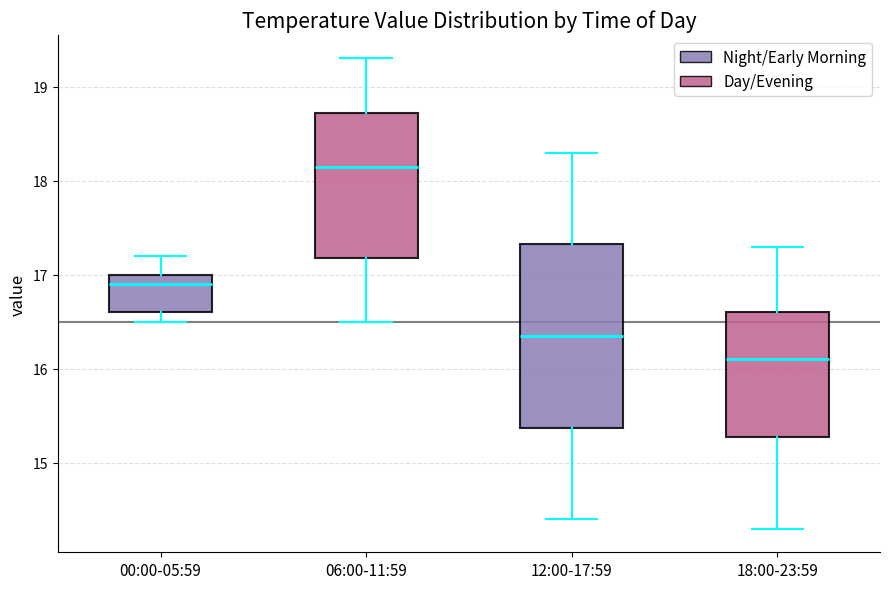

Reading left to right, read every box against the y-axis: the position of its median line, the range the box covers, and the ends of its whiskers. The values are not printed on the chart, so give them approximately, as read against the axis.

00:00-05:59: median 16.9, box 16.6 to 17.0, whiskers 16.5 to 17.2
06:00-11:59: median 18.2, box 17.2 to 18.7, whiskers 16.5 to 19.3
12:00-17:59: median 16.4, box 15.4 to 17.3, whiskers 14.4 to 18.3
18:00-23:59: median 16.1, box 15.3 to 16.6, whiskers 14.3 to 17.3